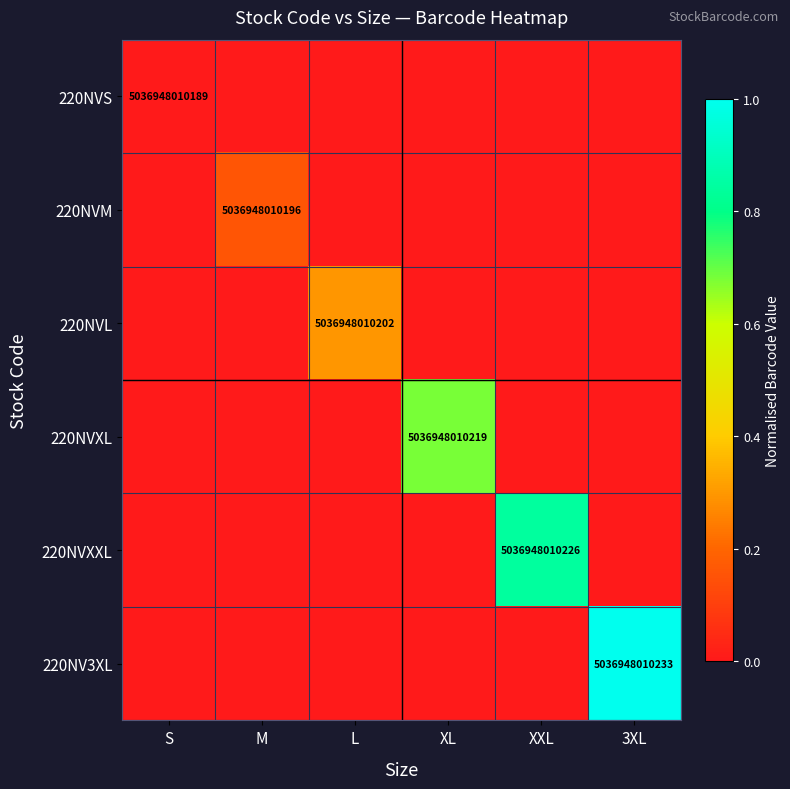

Is it true that 220NV3XL equals 2945274711616 at 3XL?

False